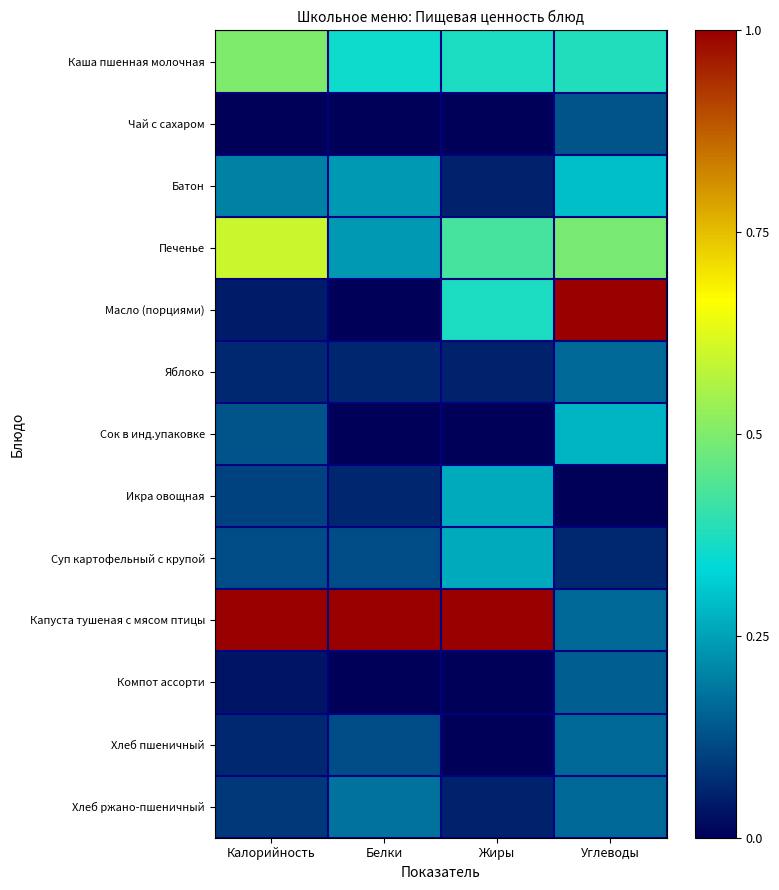

Which series has the largest total across all categories?

Капуста тушеная с мясом птицы